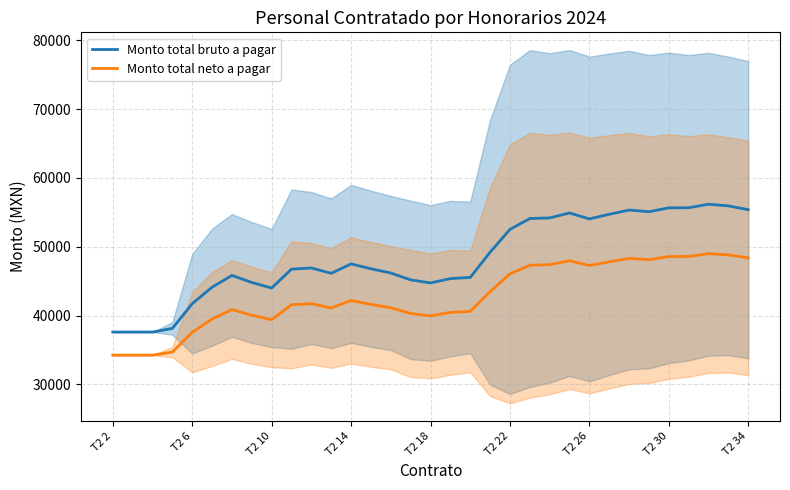

True or false: Monto total bruto a pagar and Monto total neto a pagar cross at least once.

False